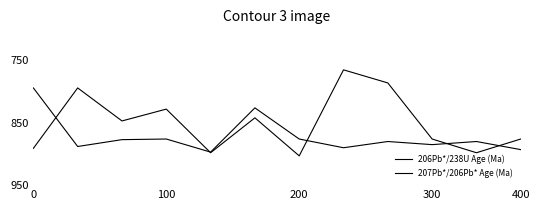

How many lines are shown in the chart?

2